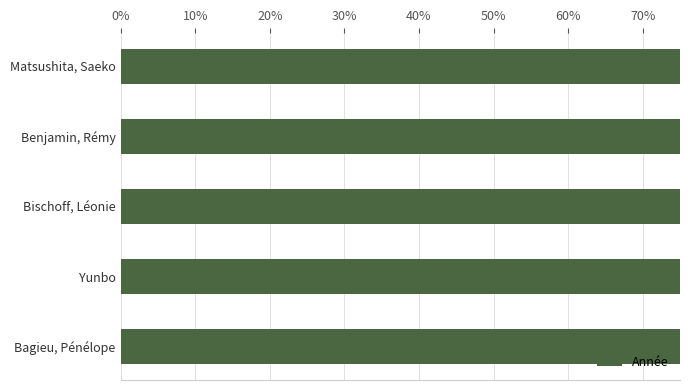

Does the chart contain stacked bars?

No